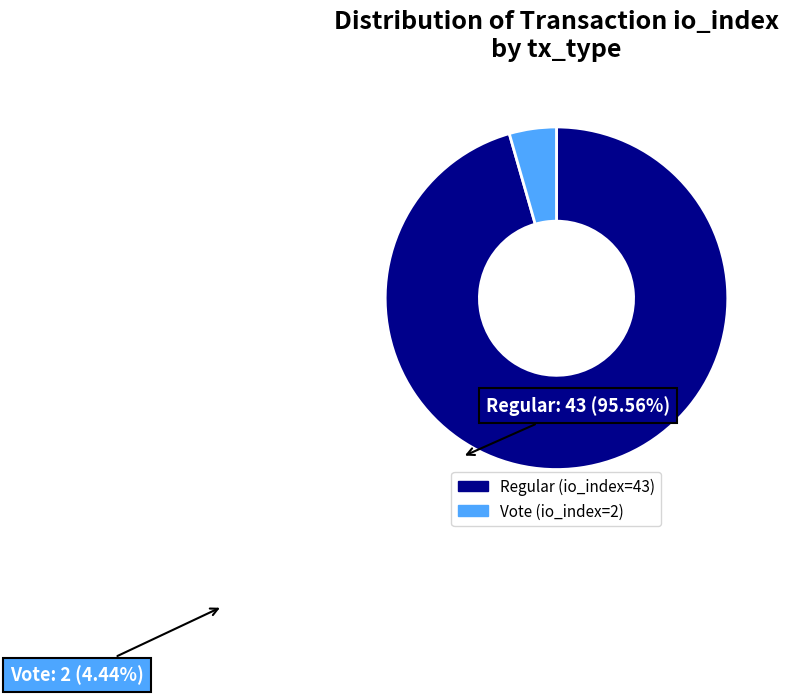

Which category accounts for the majority?

Regular (io_index=43)